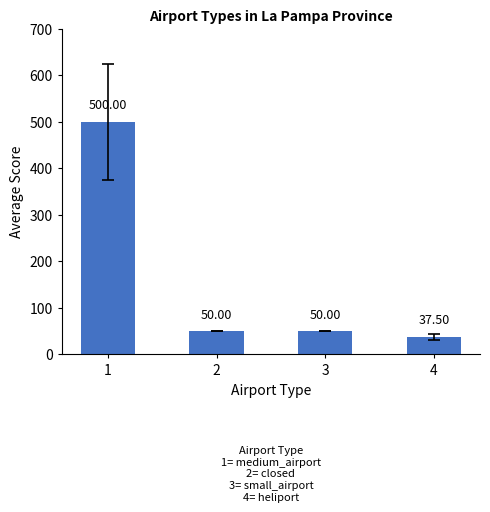

Is it true that the value at 4 is 37.5?

True